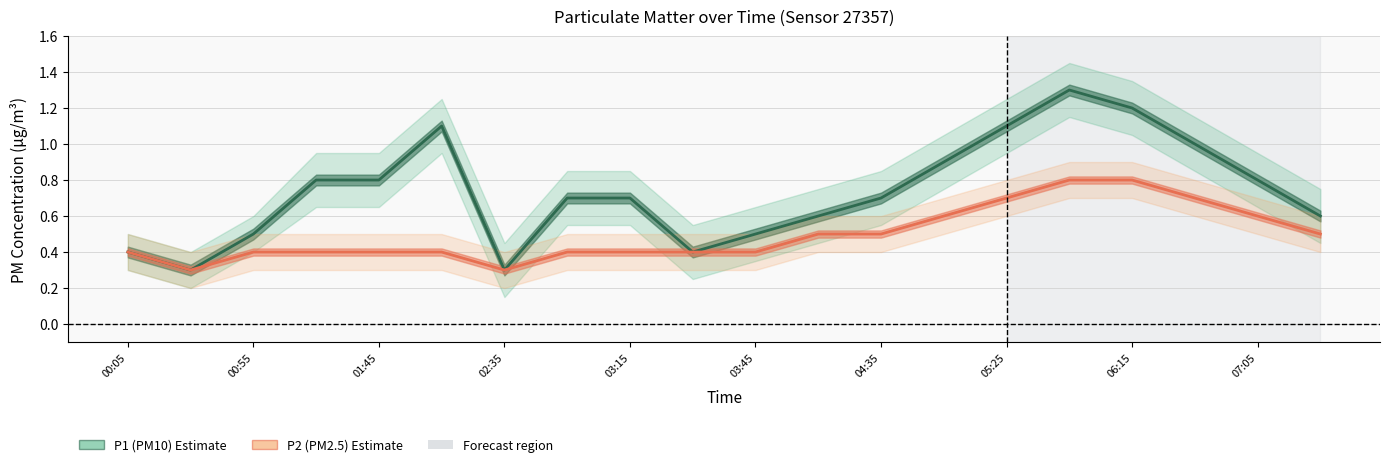

What is the difference between the second highest and minimum values in the P2 (PM2.5) series?

0.5